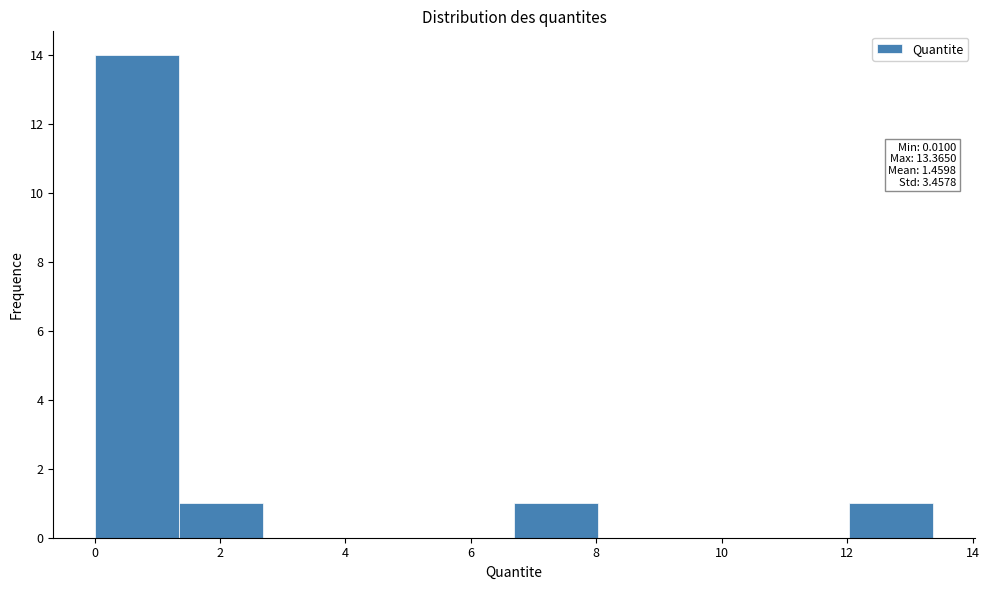

Which range on the x-axis has the tallest bar?

0.0 to 1.4